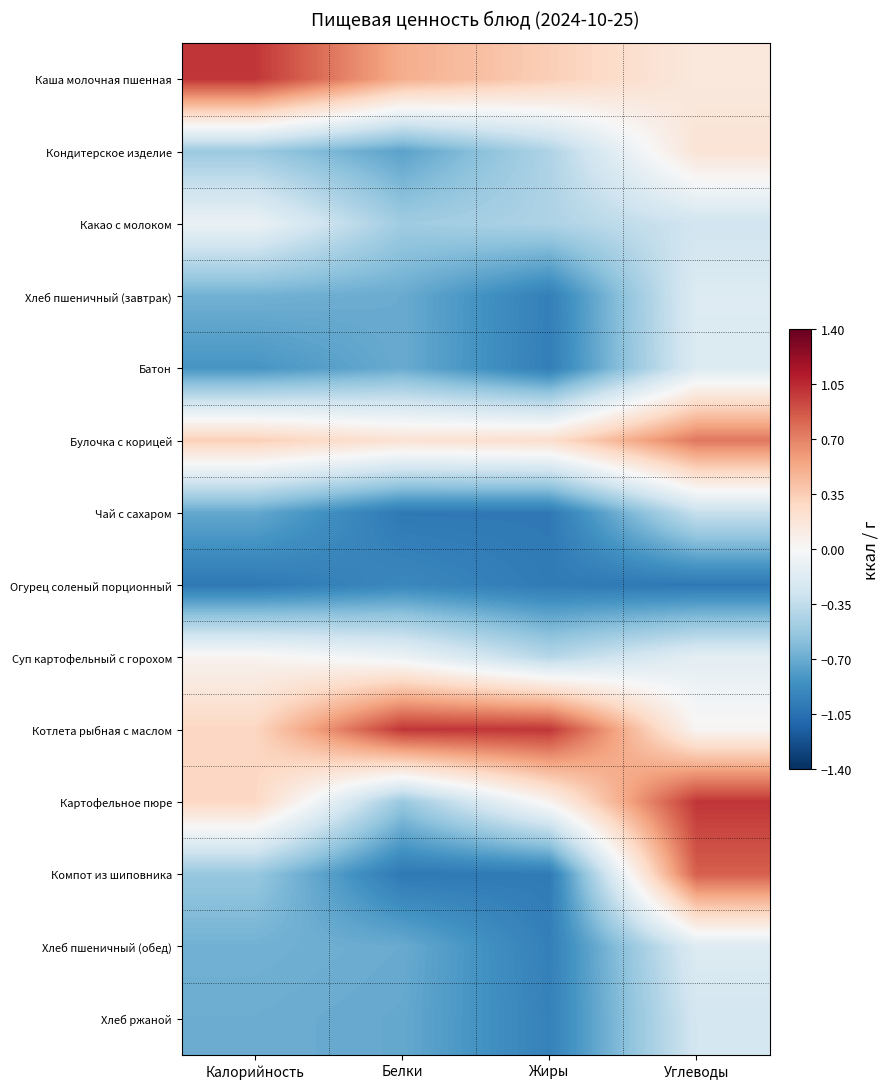

Reading right to left, what are all the values shown in this chart?

Каша молочная пшенная: Углеводы=0.1	Жиры=0.3	Белки=0.5	Калорийность=1.0
Кондитерское изделие: Углеводы=0.2	Жиры=-0.4	Белки=-0.8	Калорийность=-0.5
Какао с молоком: Углеводы=-0.3	Жиры=-0.4	Белки=-0.5	Калорийность=-0.1
Хлеб пшеничный (завтрак): Углеводы=-0.2	Жиры=-1.0	Белки=-0.7	Калорийность=-0.7
Батон: Углеводы=-0.2	Жиры=-1.0	Белки=-0.7	Калорийность=-0.8
Булочка с корицей: Углеводы=0.7	Жиры=0.2	Белки=0.2	Калорийность=0.3
Чай с сахаром: Углеводы=-0.3	Жиры=-1.0	Белки=-1.0	Калорийность=-0.7
Огурец соленый порционный: Углеводы=-1.0	Жиры=-1.0	Белки=-0.9	Калорийность=-1.0
Суп картофельный с горохом: Углеводы=-0.1	Жиры=-0.4	Белки=-0.1	Калорийность=0.0
Котлета рыбная с маслом: Углеводы=0.0	Жиры=1.0	Белки=1.0	Калорийность=0.3
Картофельное пюре: Углеводы=1.0	Жиры=0.0	Белки=-0.5	Калорийность=0.3
Компот из шиповника: Углеводы=0.8	Жиры=-1.0	Белки=-1.0	Калорийность=-0.5
Хлеб пшеничный (обед): Углеводы=-0.2	Жиры=-1.0	Белки=-0.7	Калорийность=-0.7
Хлеб ржаной: Углеводы=-0.2	Жиры=-0.9	Белки=-0.7	Калорийность=-0.7